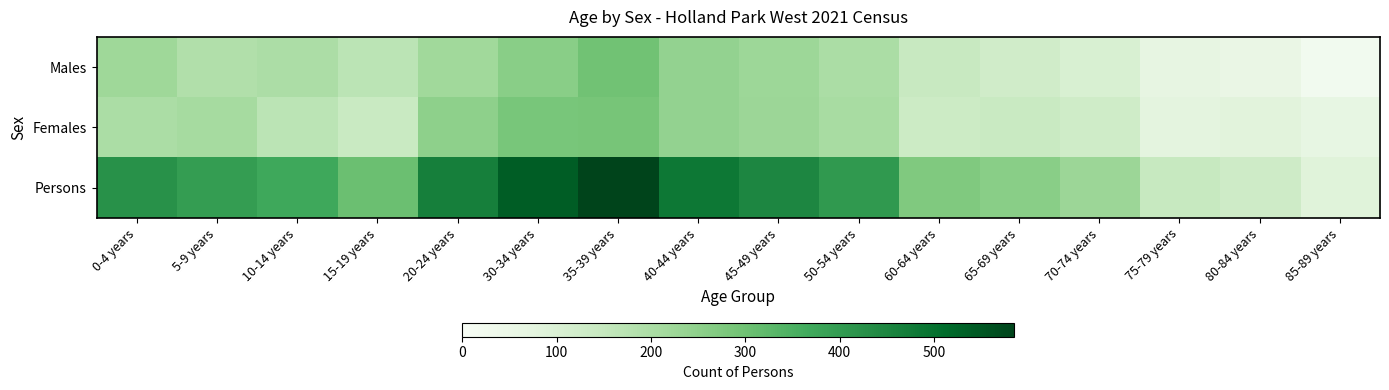

Which series has the largest total across all categories?

Persons